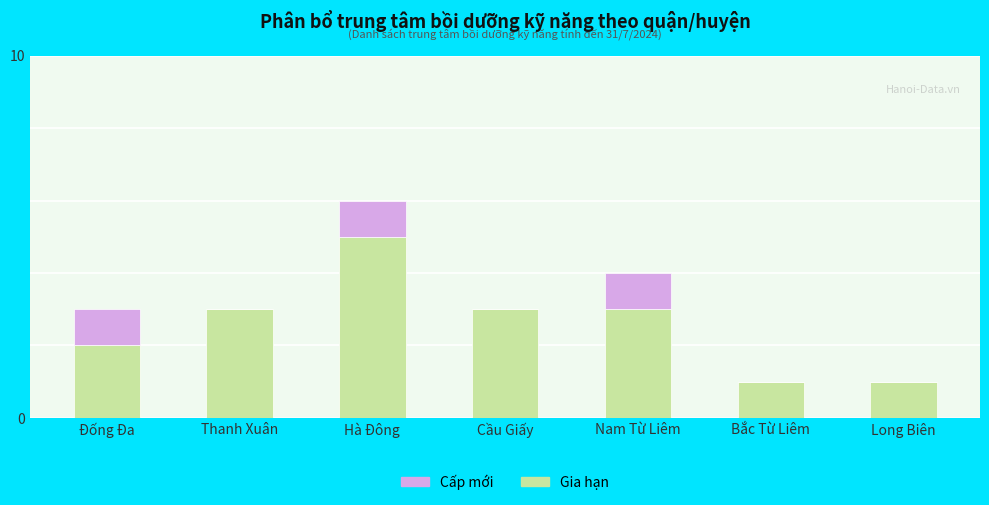

What is the total value across all series at Thanh Xuân?

3